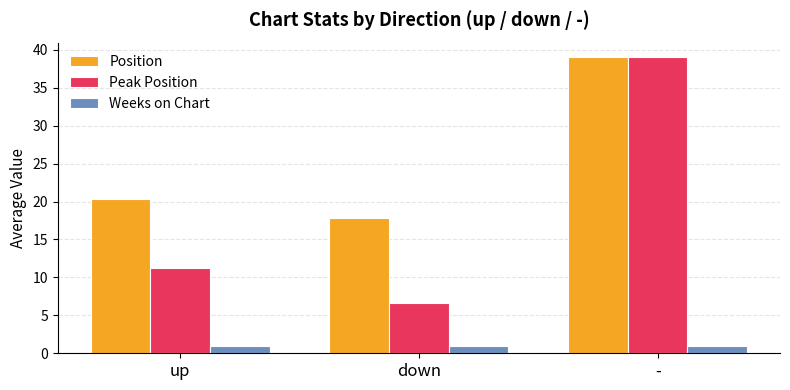

Reading left to right, what are all the values shown in this chart?

Position: 20.4	17.8	39.0
Peak Position: 11.2	6.6	39.0
Weeks on Chart: 1.0	1.0	1.0